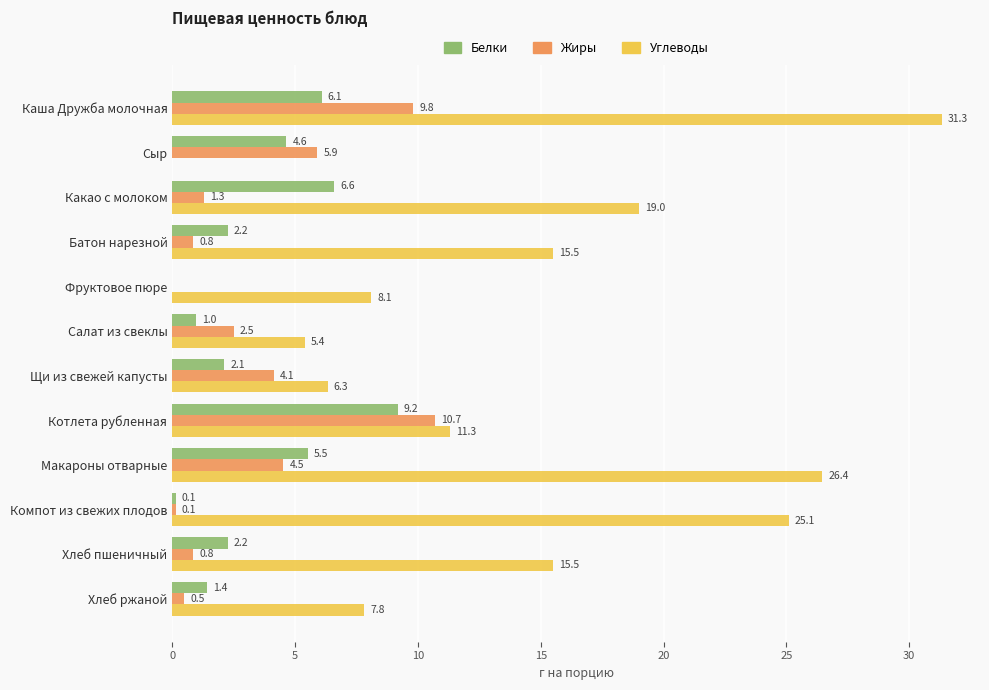

What is the approximate value of Жиры at Батон нарезной?

0.8